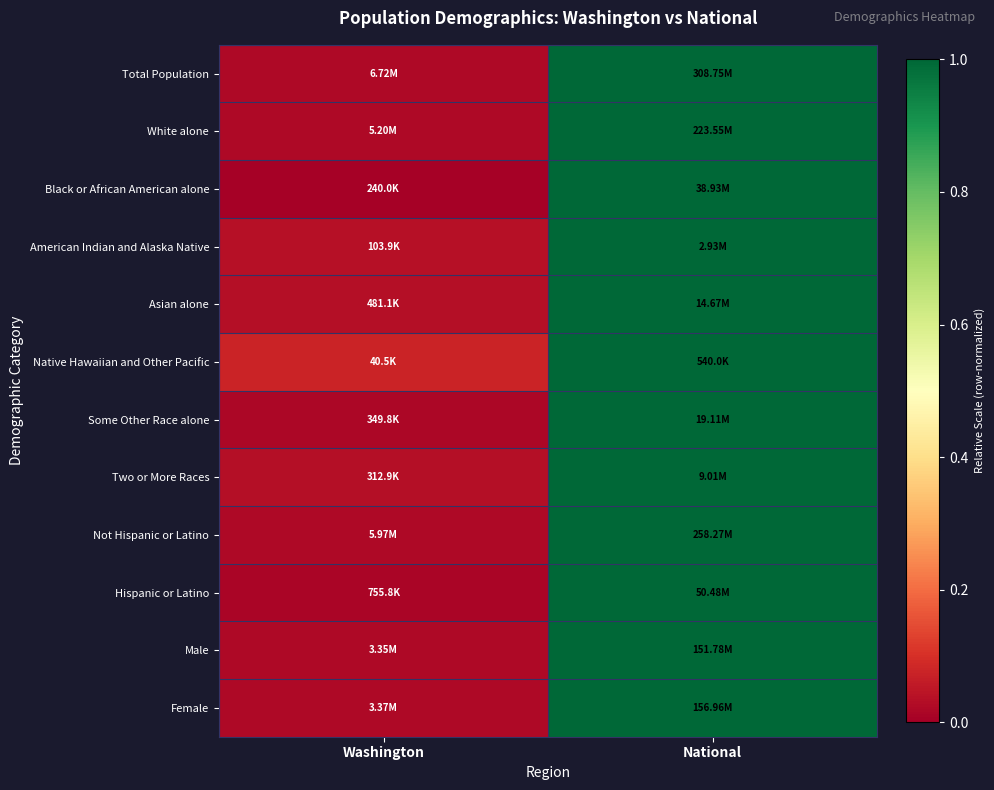

Reading right to left, extract all data points from this chart.

Total Population: National=1.0	Washington=0.0
White alone: National=1.0	Washington=0.0
Black or African American alone: National=1.0	Washington=0.0
American Indian and Alaska Native: National=1.0	Washington=0.0
Asian alone: National=1.0	Washington=0.0
Native Hawaiian and Other Pacific: National=1.0	Washington=0.1
Some Other Race alone: National=1.0	Washington=0.0
Two or More Races: National=1.0	Washington=0.0
Not Hispanic or Latino: National=1.0	Washington=0.0
Hispanic or Latino: National=1.0	Washington=0.0
Male: National=1.0	Washington=0.0
Female: National=1.0	Washington=0.0